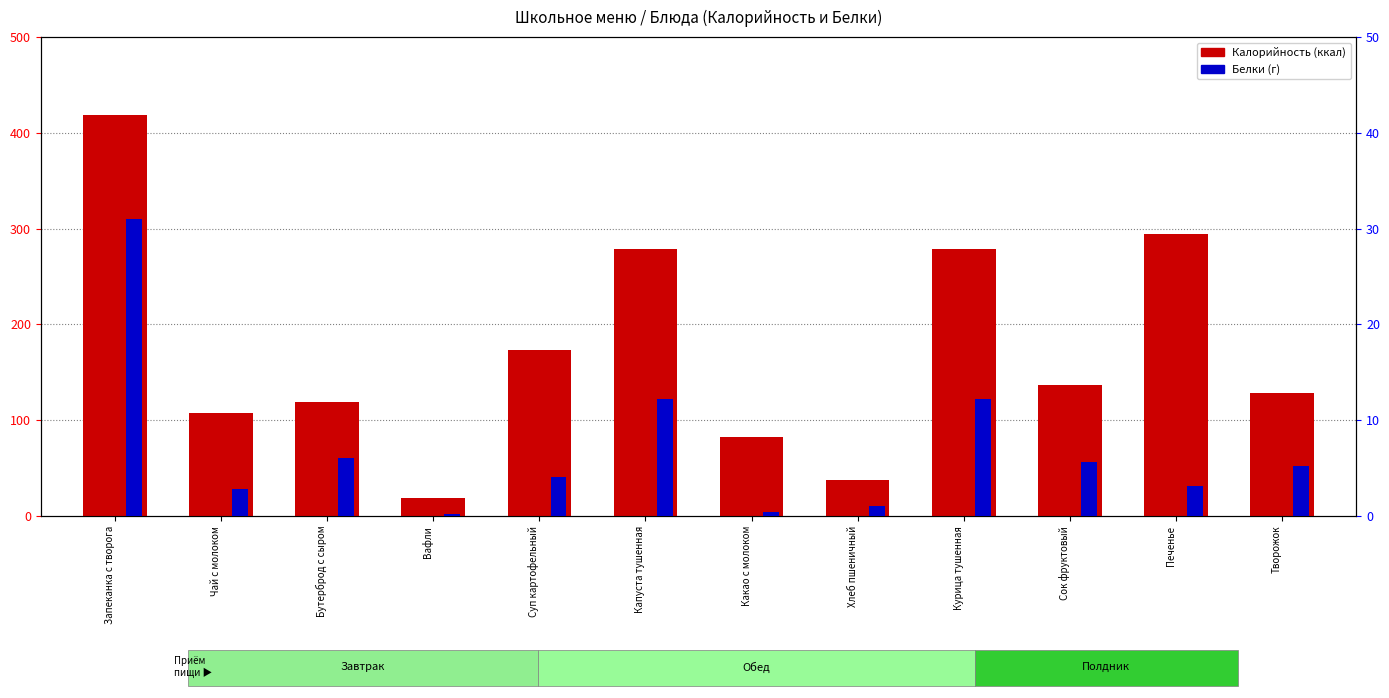

The Калорийность series shows 119.0 at Бутерброд с сыром. True or false?

True